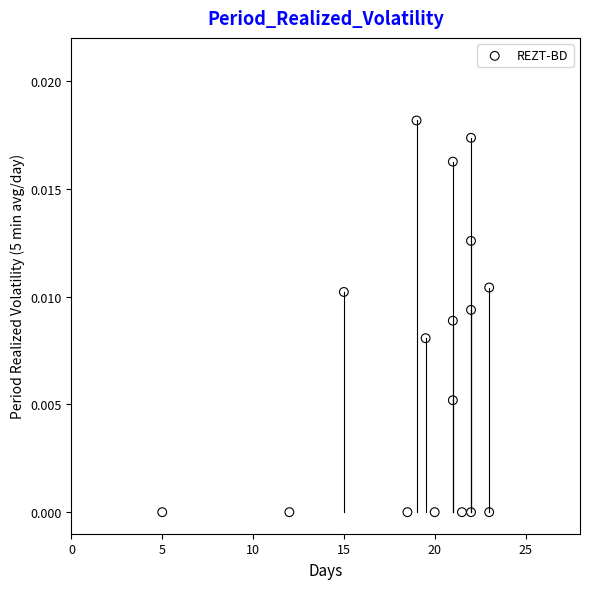

What is the range of X values (max minus min)?

18.0